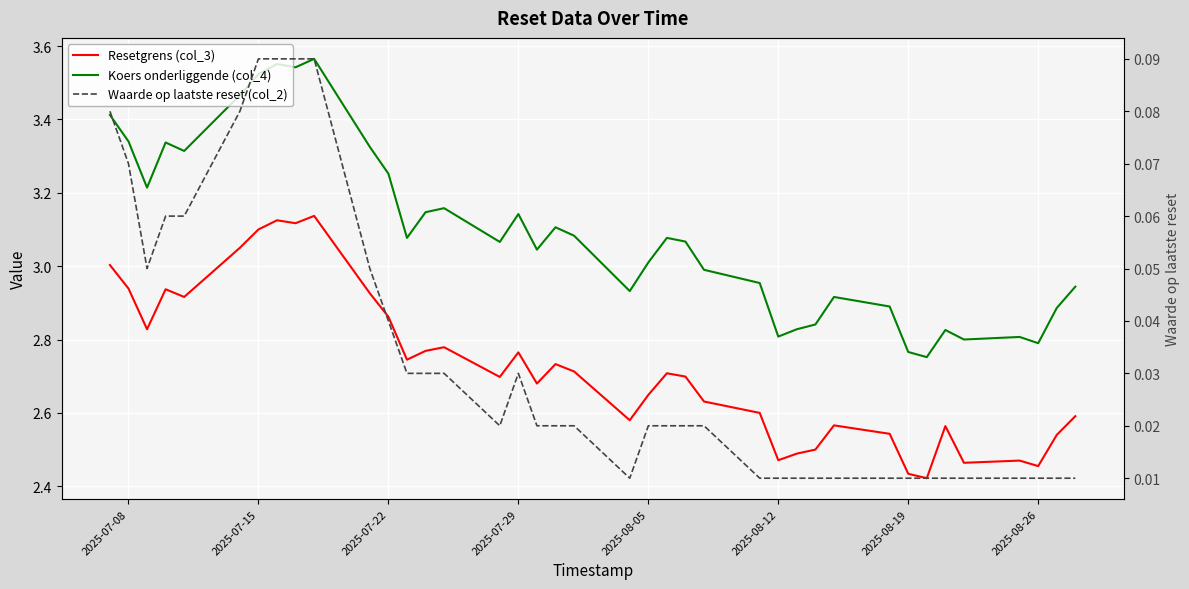

What is the spread (max minus min) of values at 2025-07-08?

3.3